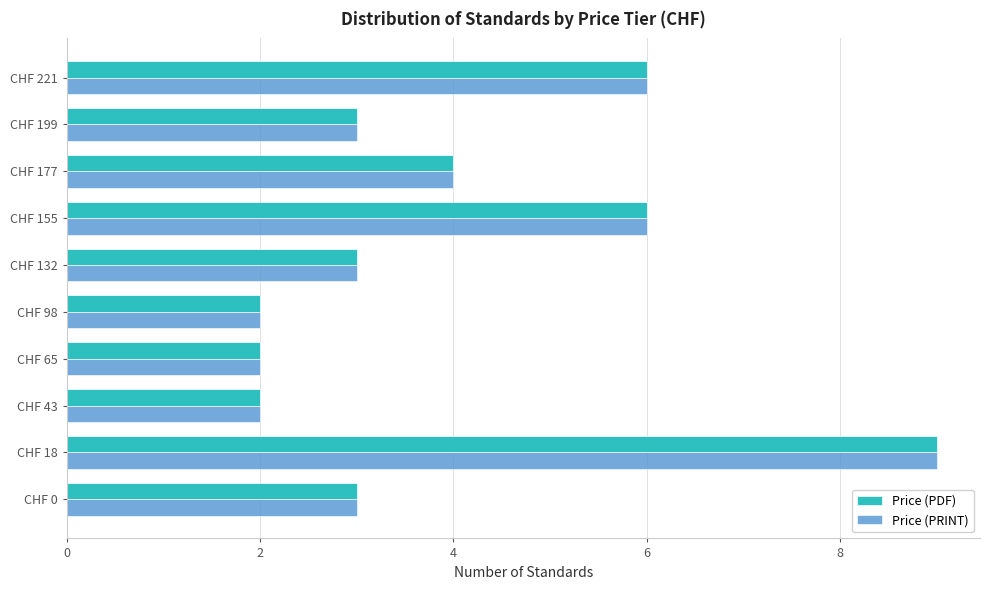

Is it true that Price (PRINT) equals 3 at CHF 98?

False